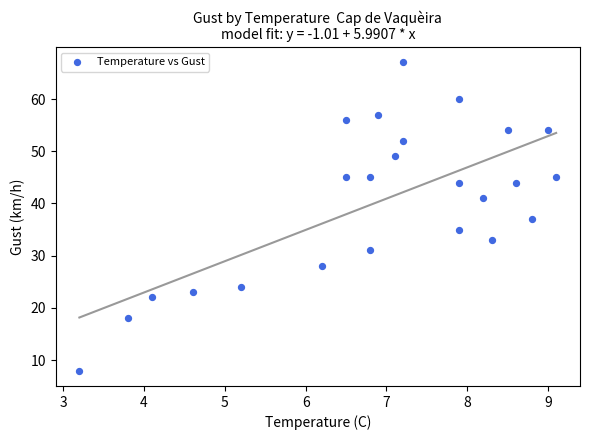

What is the range of Y values (max minus min)?

59